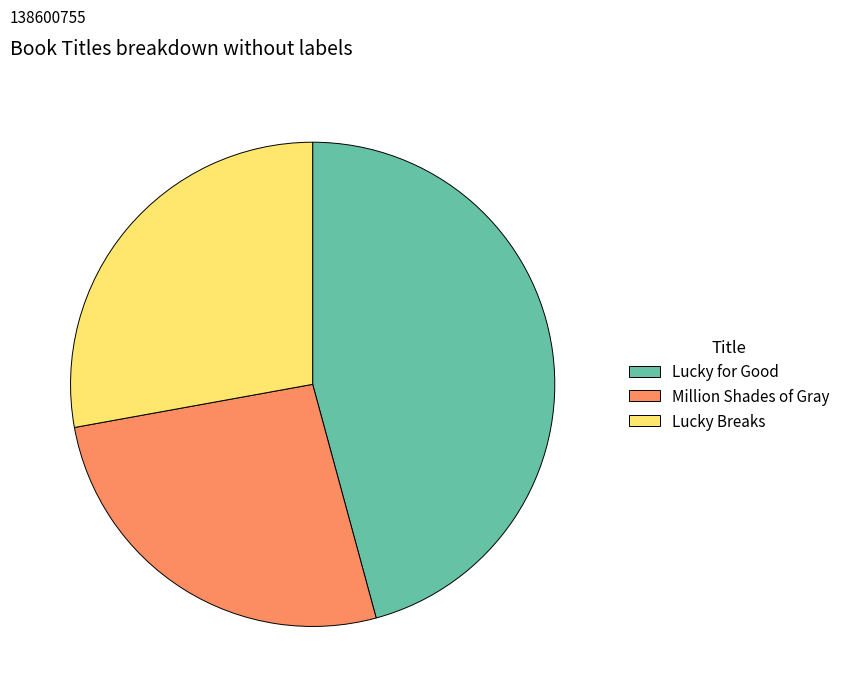

How many segments does this pie chart have?

3